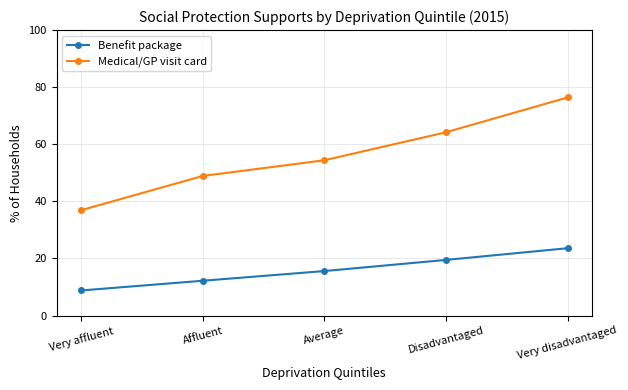

What position from the right is Disadvantaged?

2